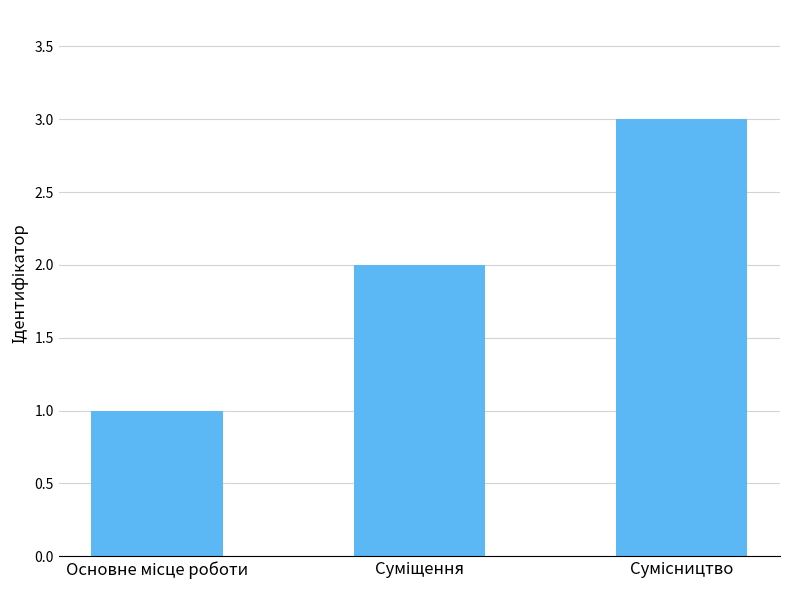

What is the greatest value displayed?

3